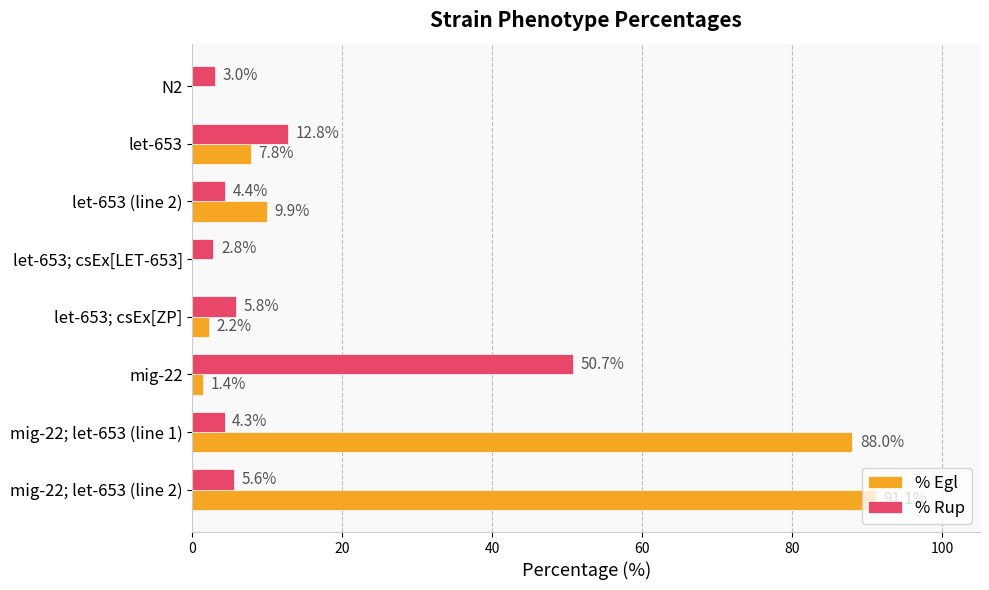

Which series has the largest range (max minus min)?

% Egl